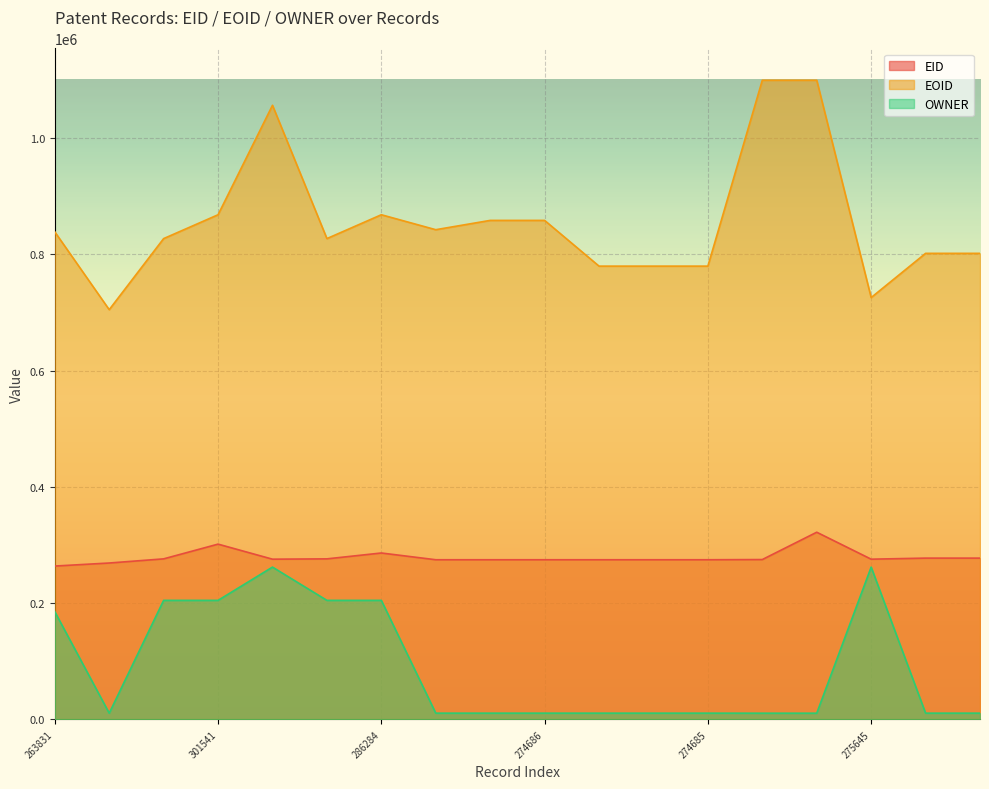

What is the total value across all series at 275013?

1385319